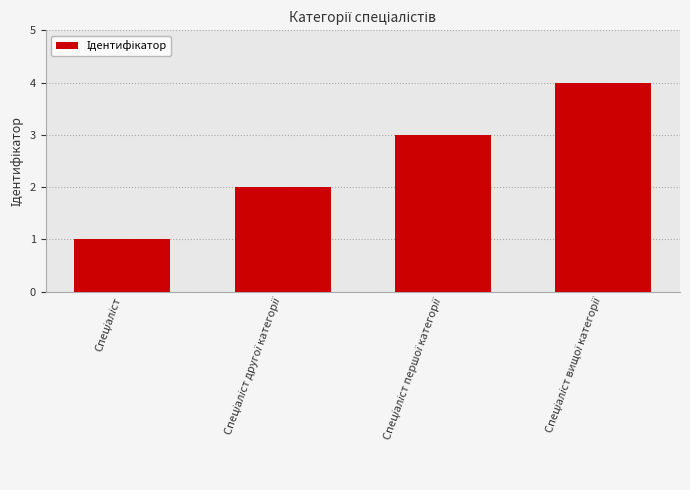

What is the sum of all values?

10